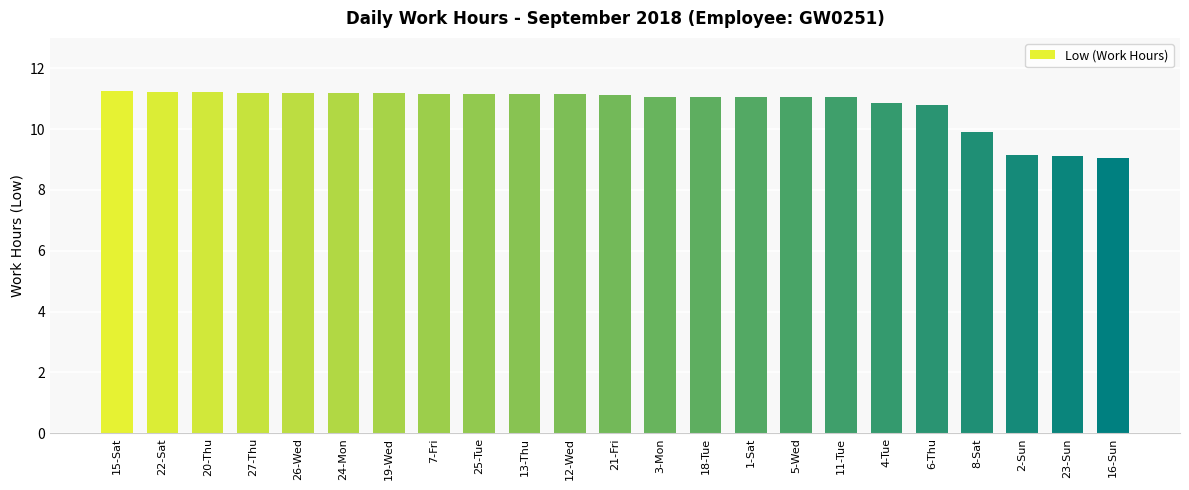

How many bars are there in total?

23